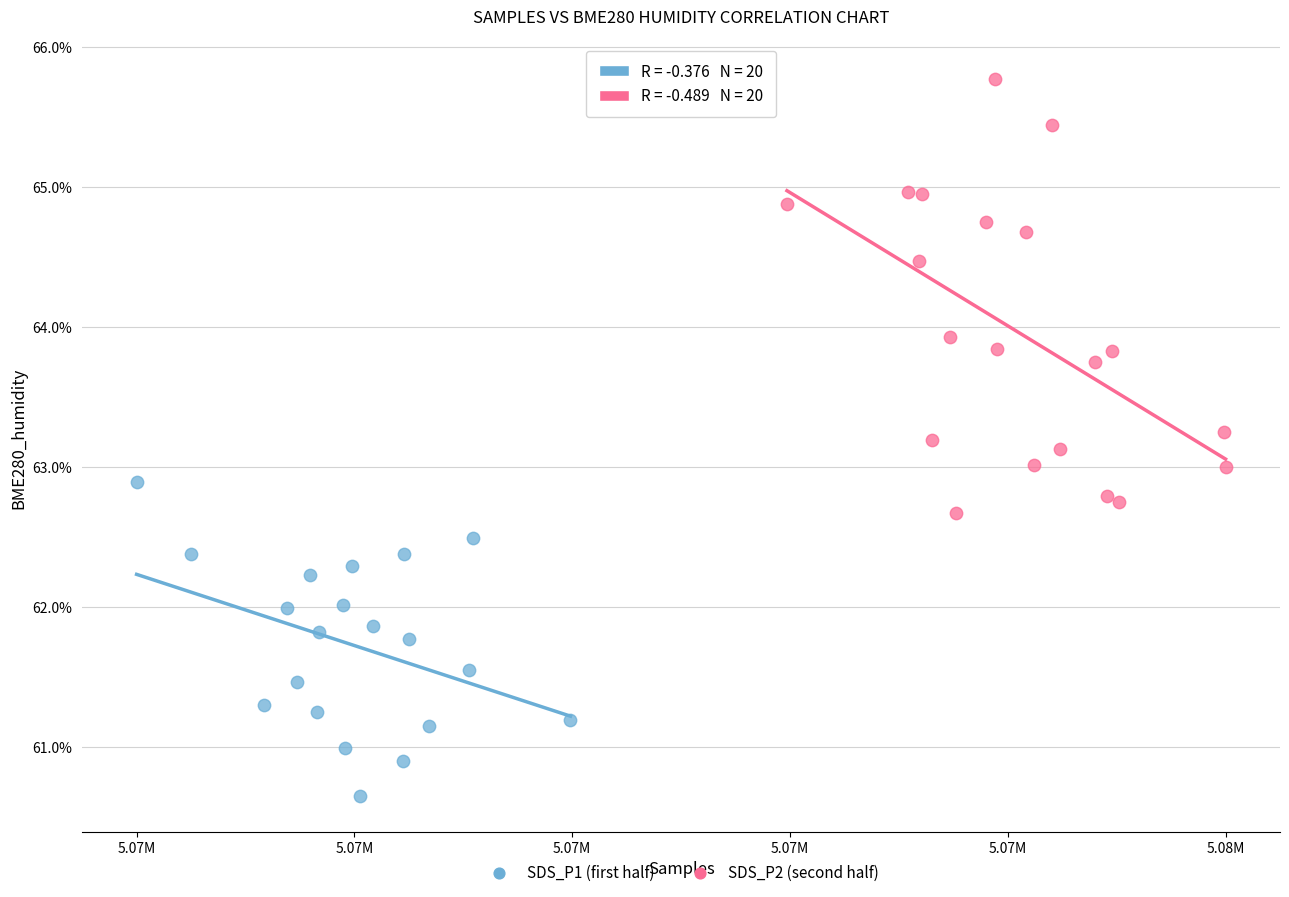

Which series reaches the minimum Y coordinate?

SDS_P1 (first half)